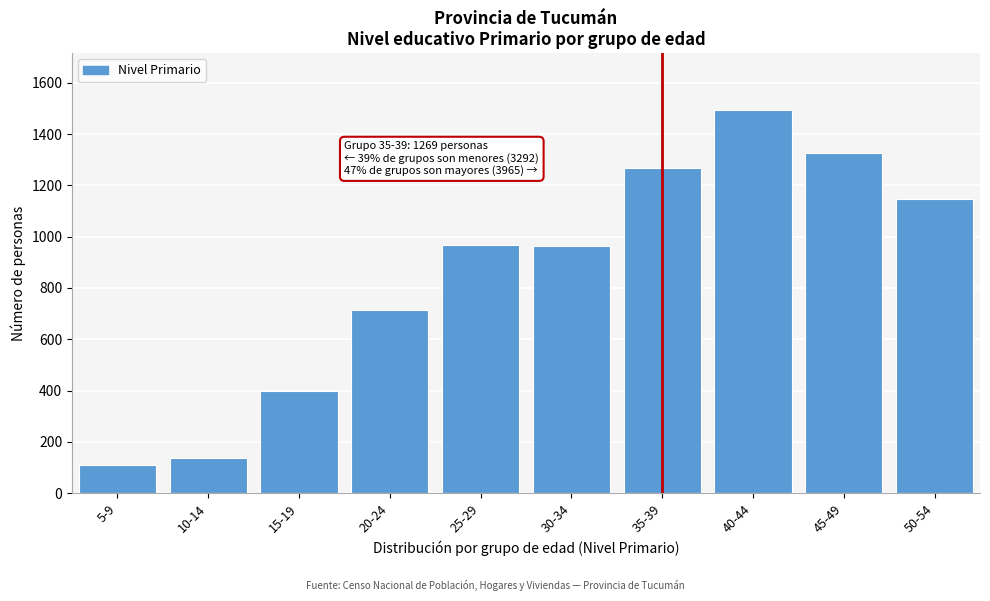

What is the ratio of the value at 15-19 to the value at 5-9?

3.7